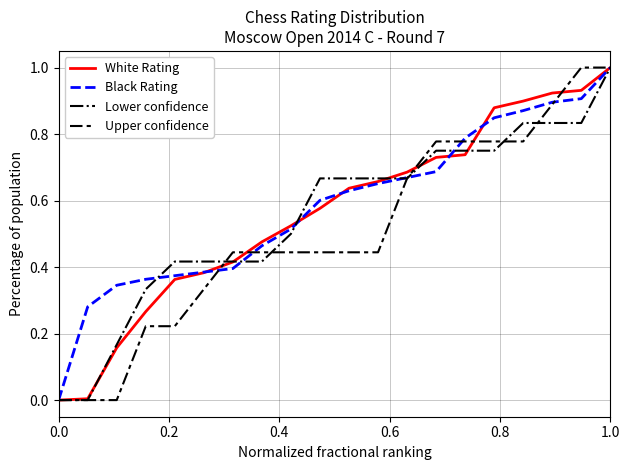

What is the maximum value for Lower confidence?

1.0